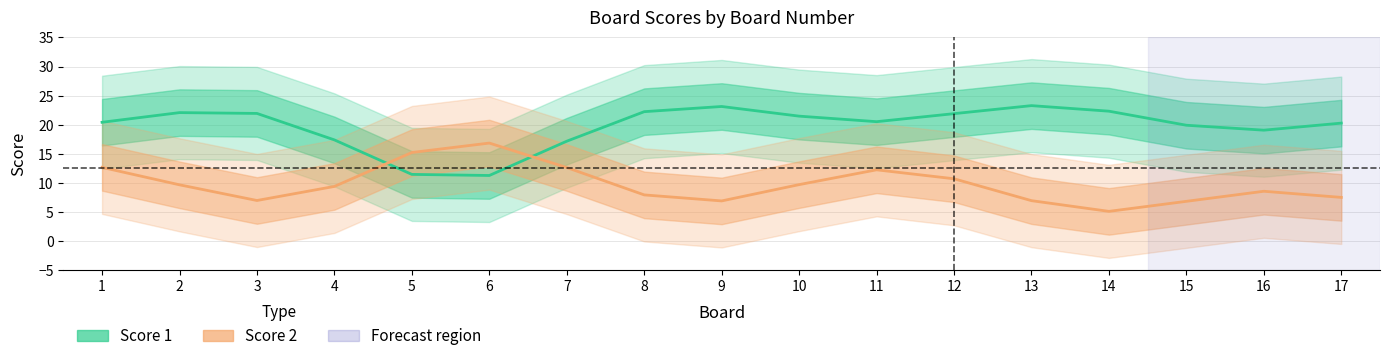

What is the average value of the Score 2 series?

9.8